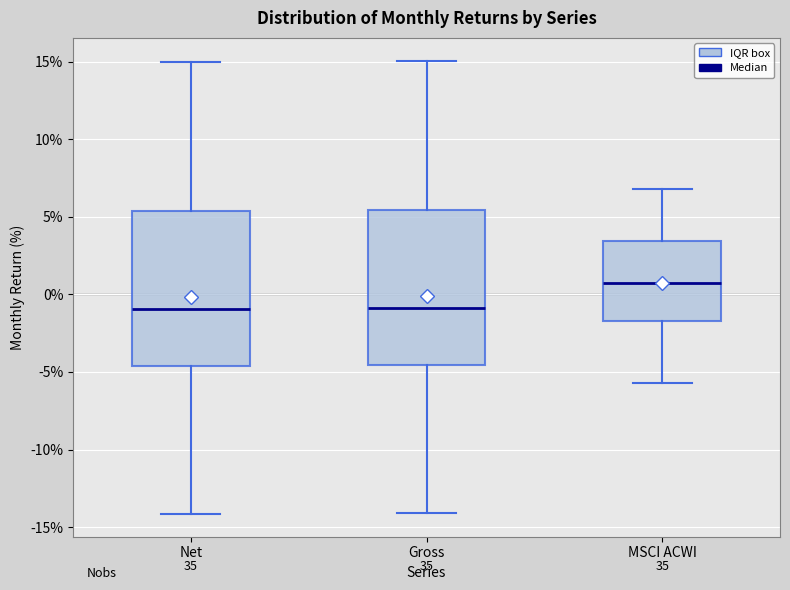

Where does the upper whisker of the box for MSCI ACWI end on the y-axis? The values are not printed on the chart, so give them approximately, as read against the axis.

7.0